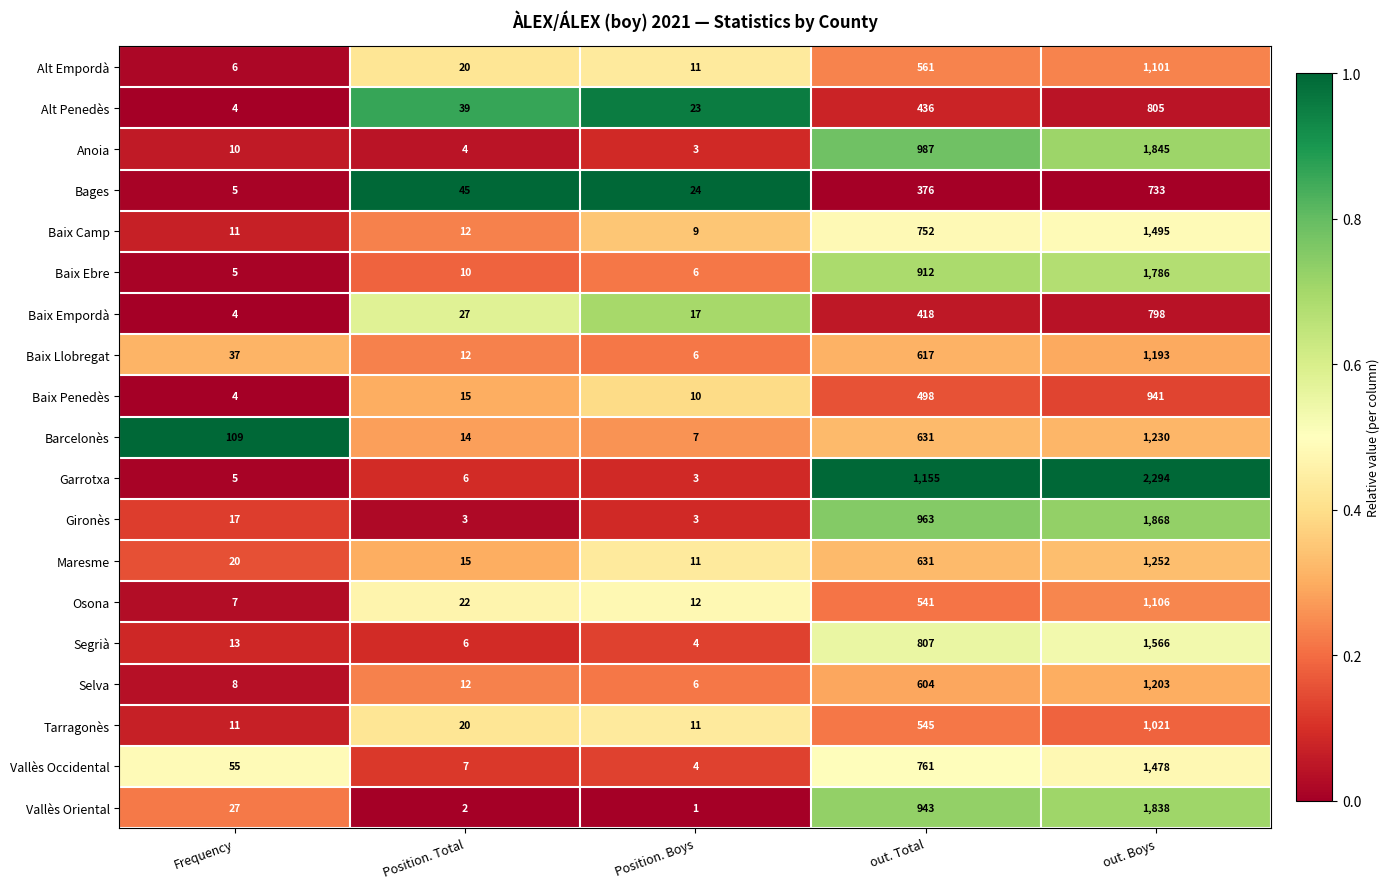

Where is Baix Ebre nearest to the value 895?

out. Total